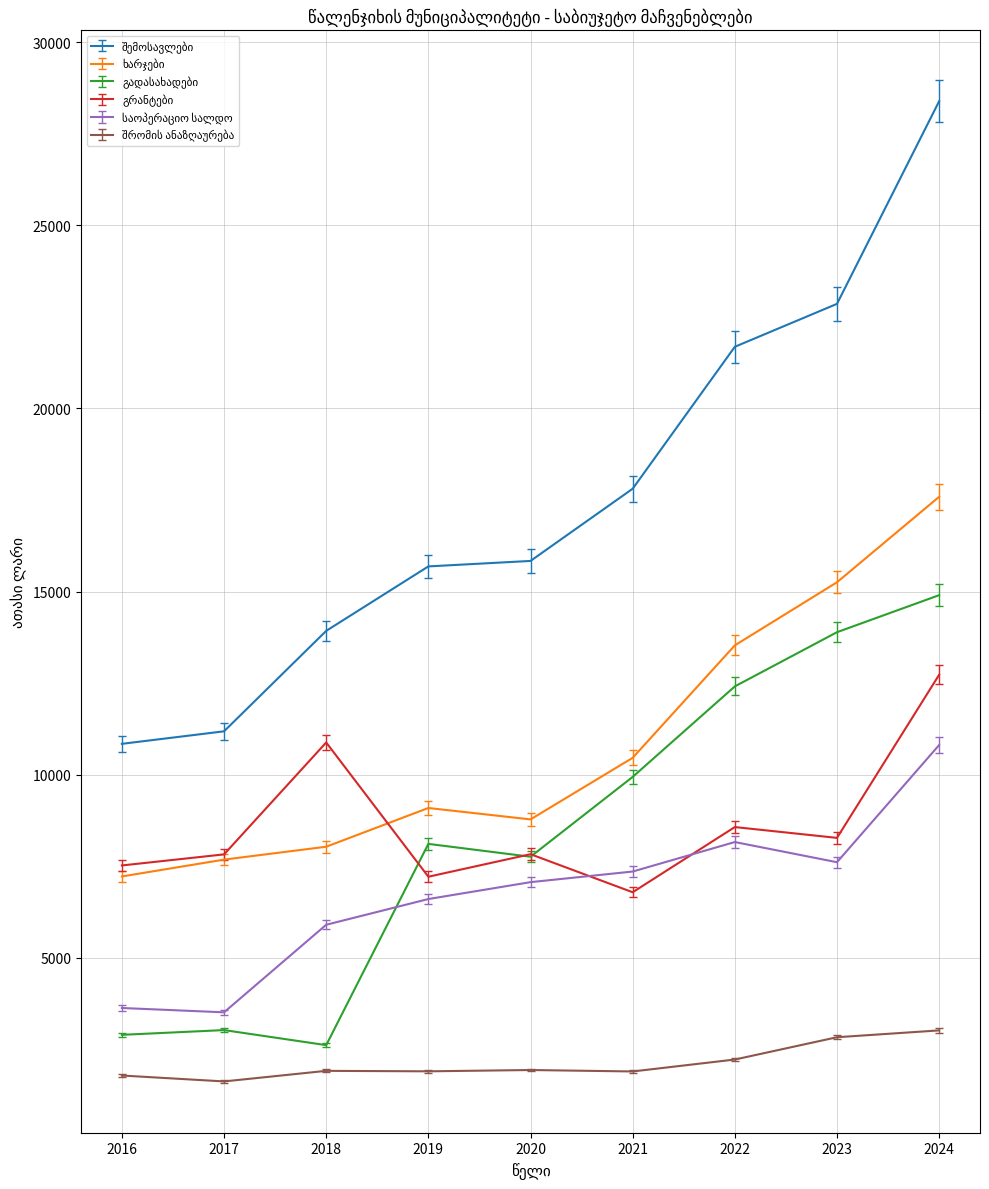

What is the difference between the highest and lowest values at 2024?

25381.7